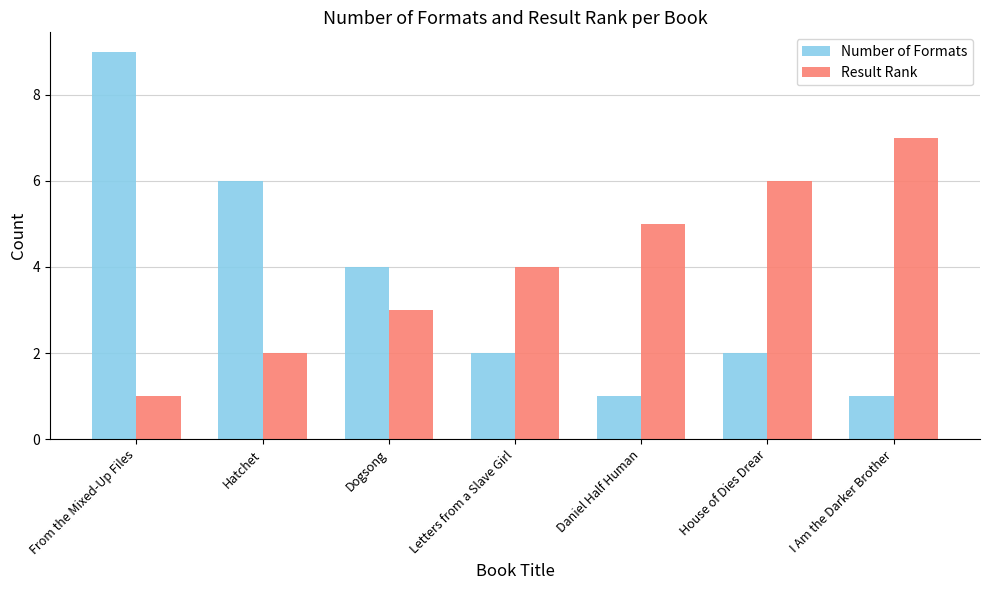

The Result Rank series shows 4 at House of Dies Drear. True or false?

False